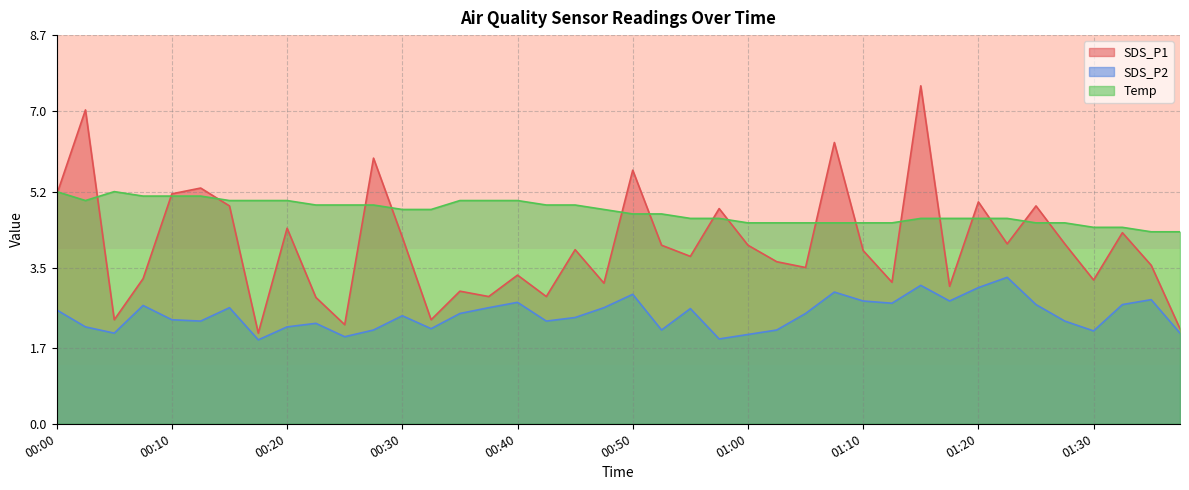

True or false: Temp and SDS_P2 cross at least once.

False